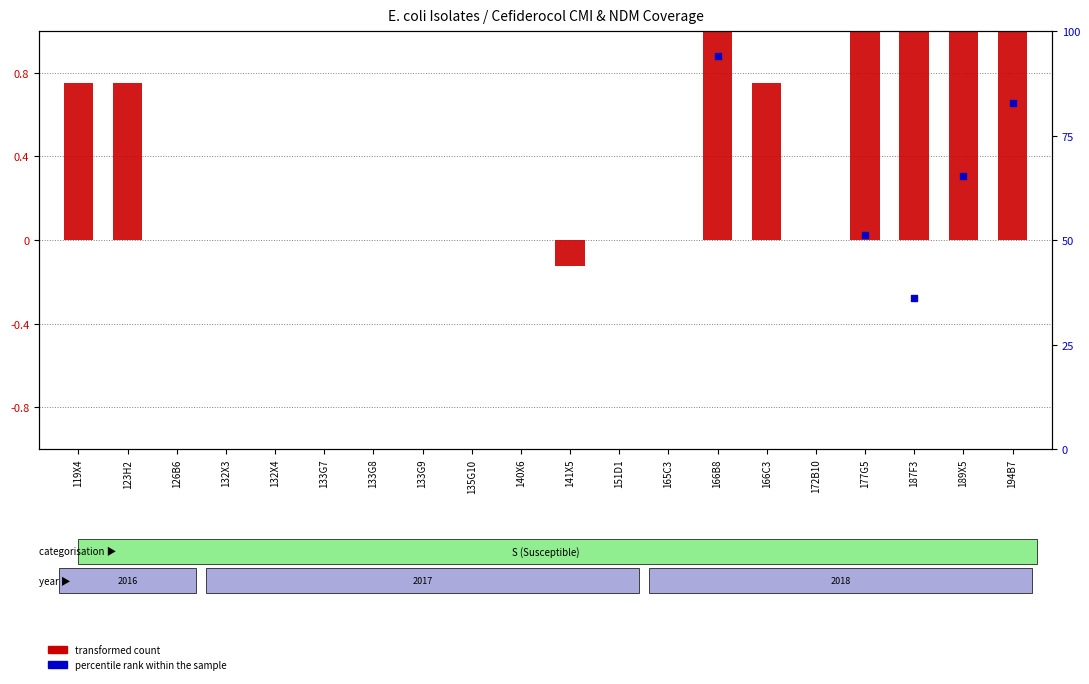

Which series has the largest total across all categories?

transformed count